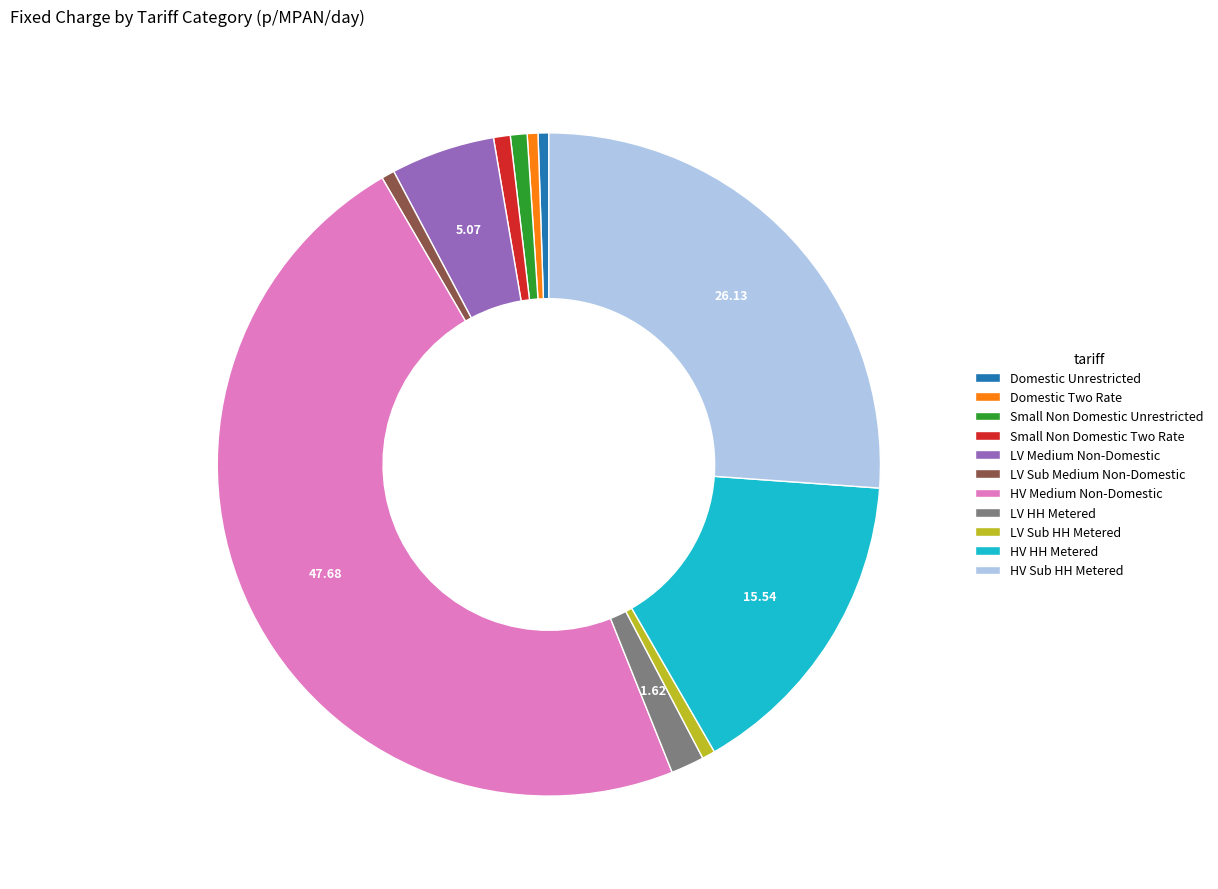

Which slice is the largest?

HV Medium Non-Domestic